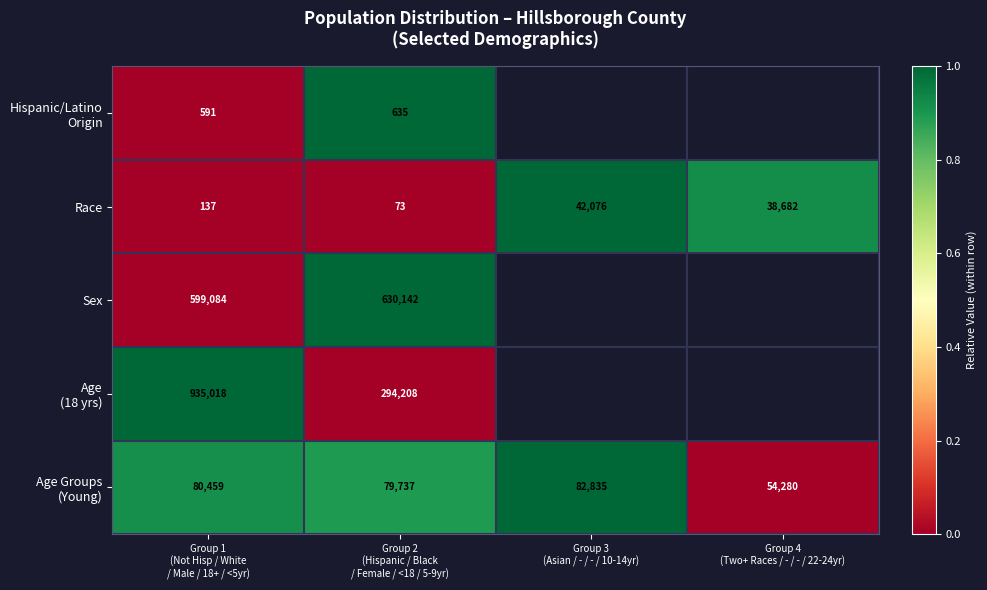

What is the sum of all Race values?

80968